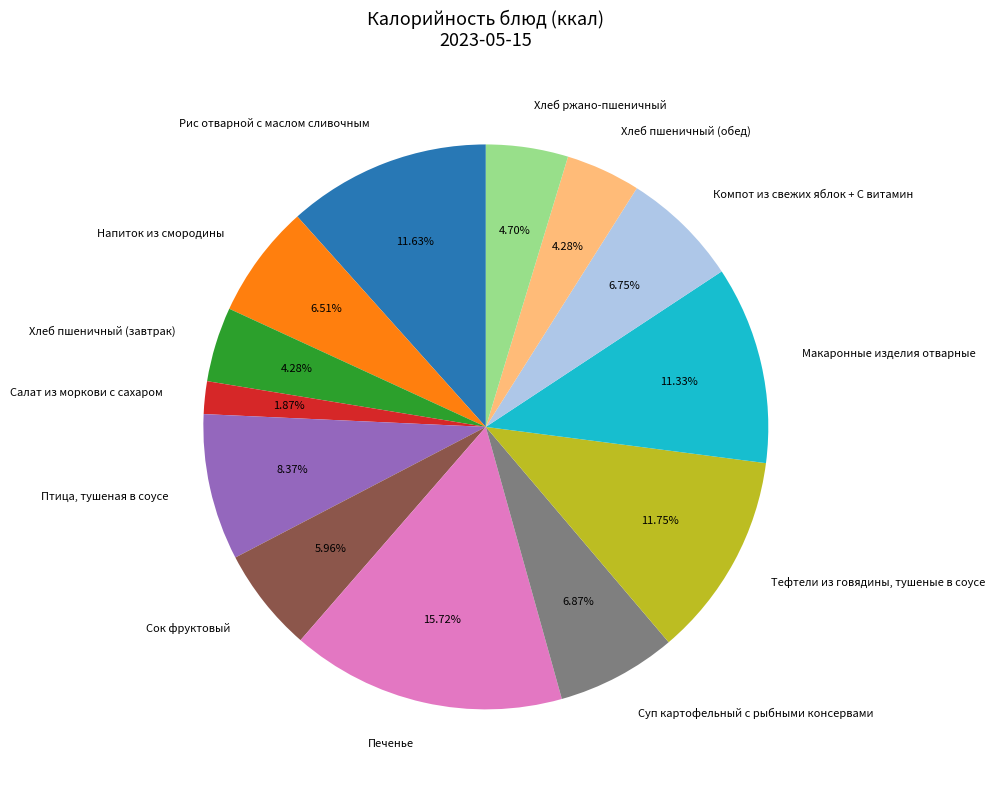

Which category has the biggest portion of the pie?

Печенье